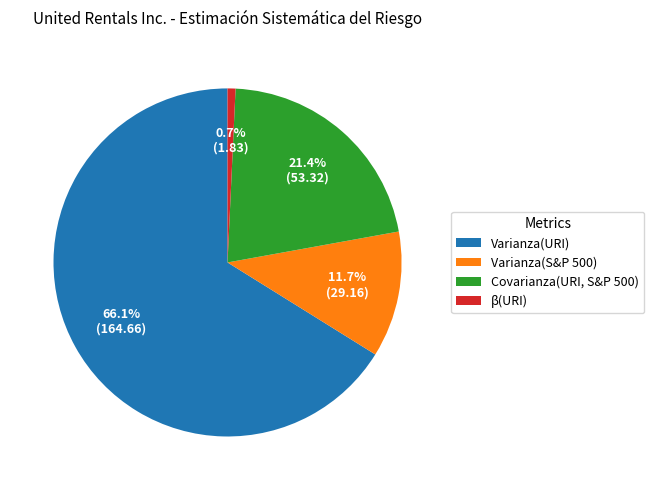

Rank the categories by value from highest to lowest.

Varianza(URI), Covarianza(URI, S&P 500), Varianza(S&P 500), β(URI)